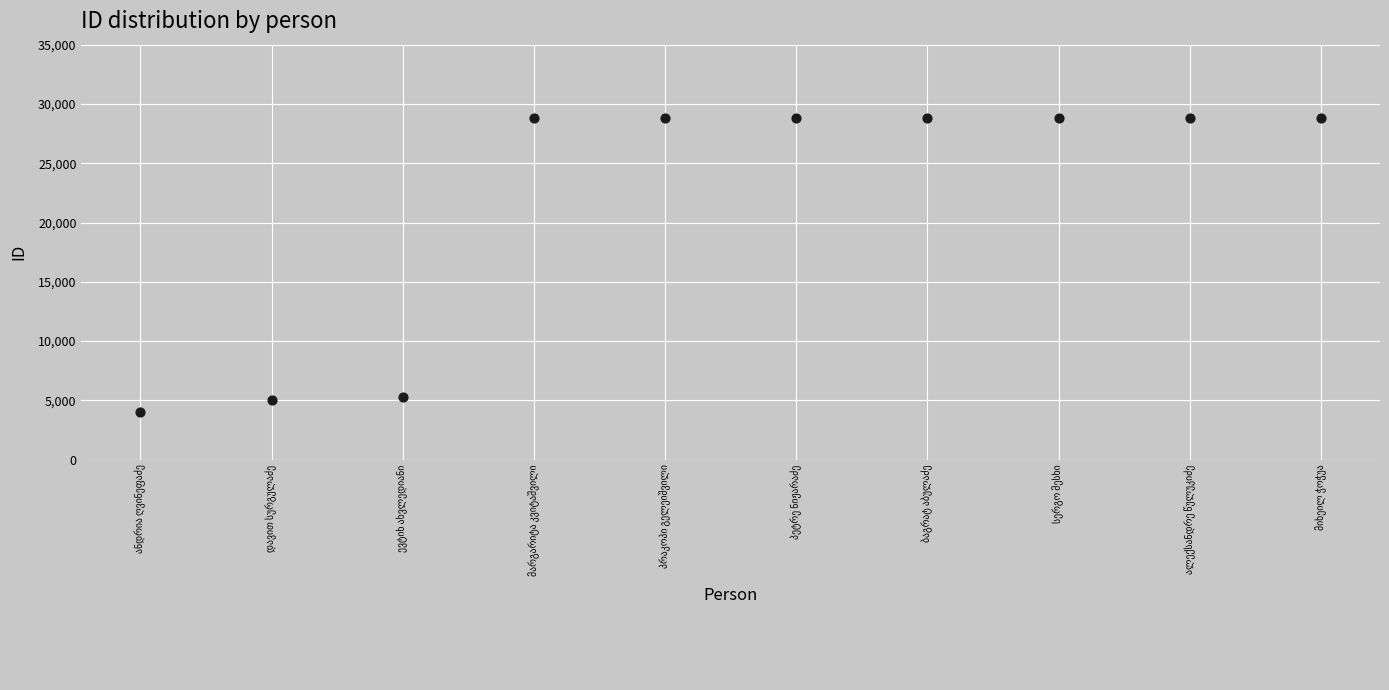

What is the average Y value?

21617